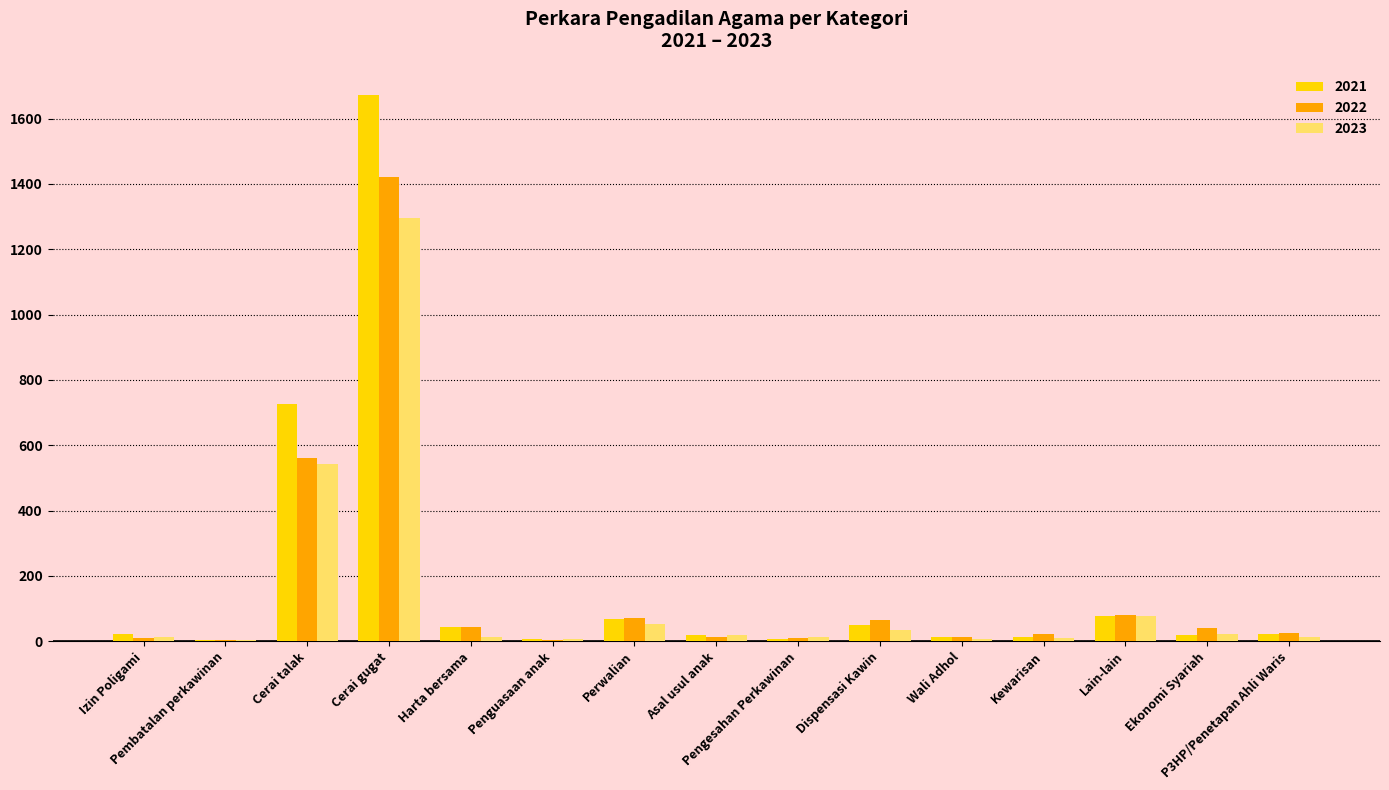

What is the highest value of the 2021 series?

1672